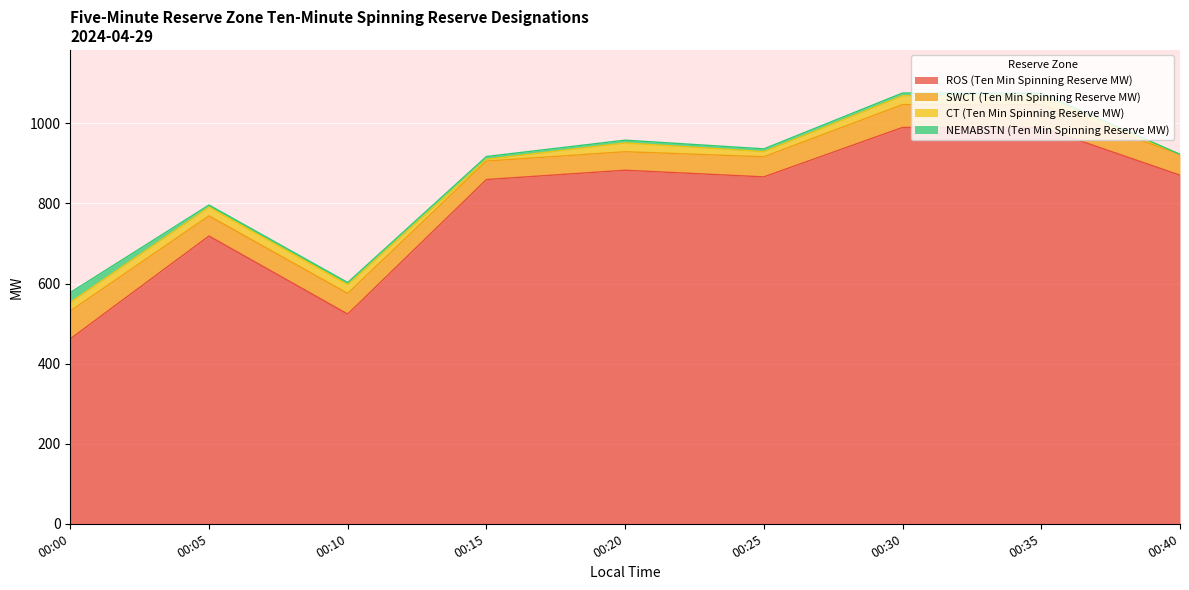

True or false: CT (Ten Min Spinning Reserve MW) has a value of 22.1 at 00:30.

True